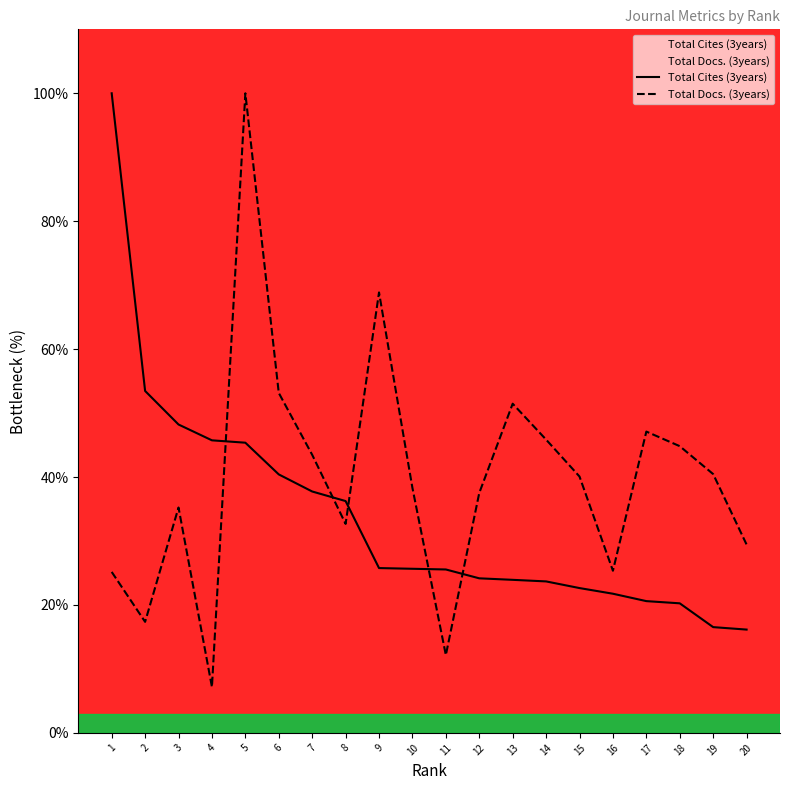

Where does the Total Cites (3years) series first go above 25?

1